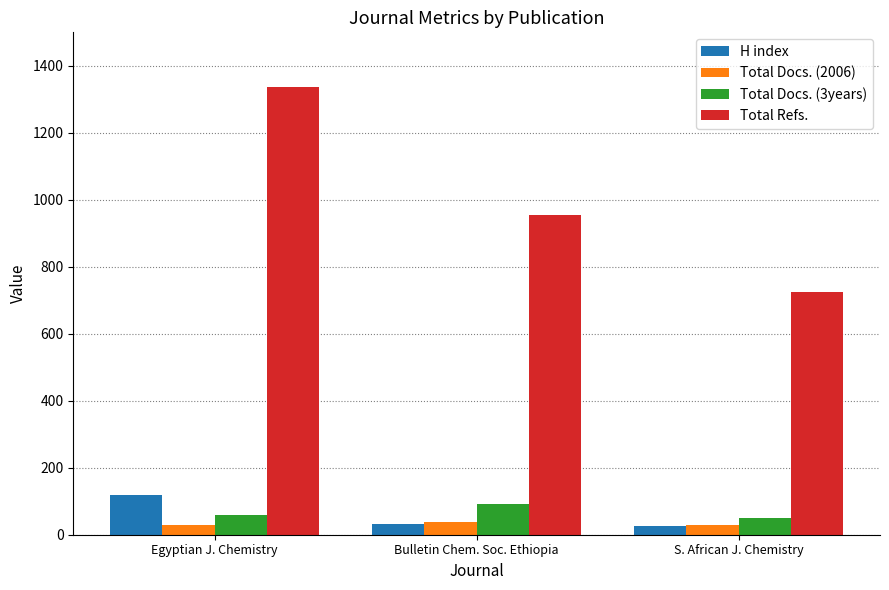

At which category is the sum across all series the highest?

Egyptian J. Chemistry